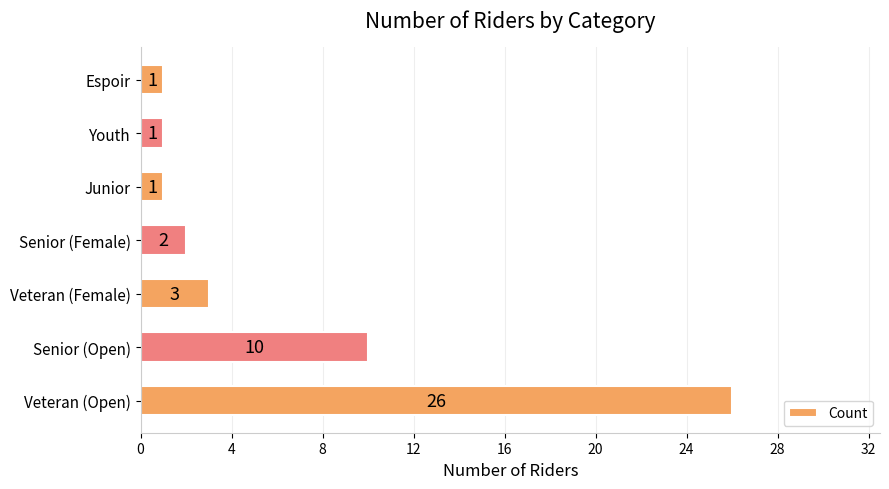

Is it true that the value at Veteran (Open) is 45?

False